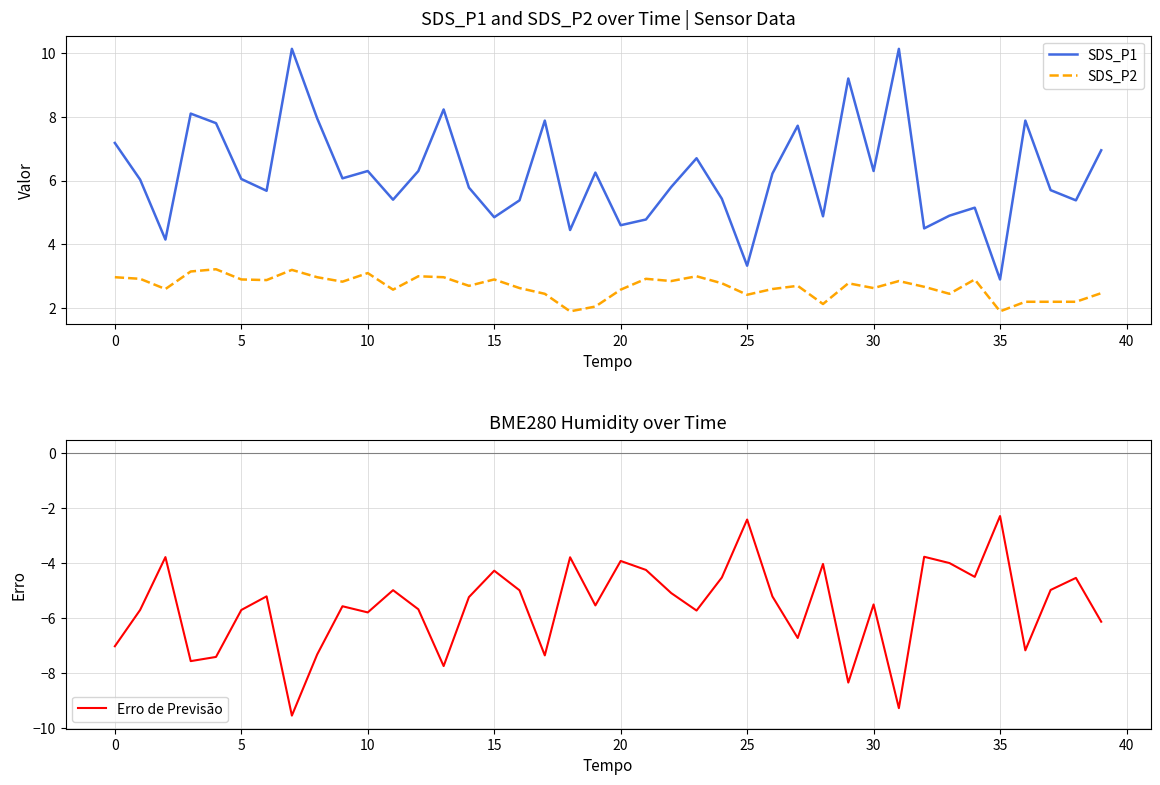

What is the difference between the second highest and minimum values in the Erro de Previsão series?

7.1